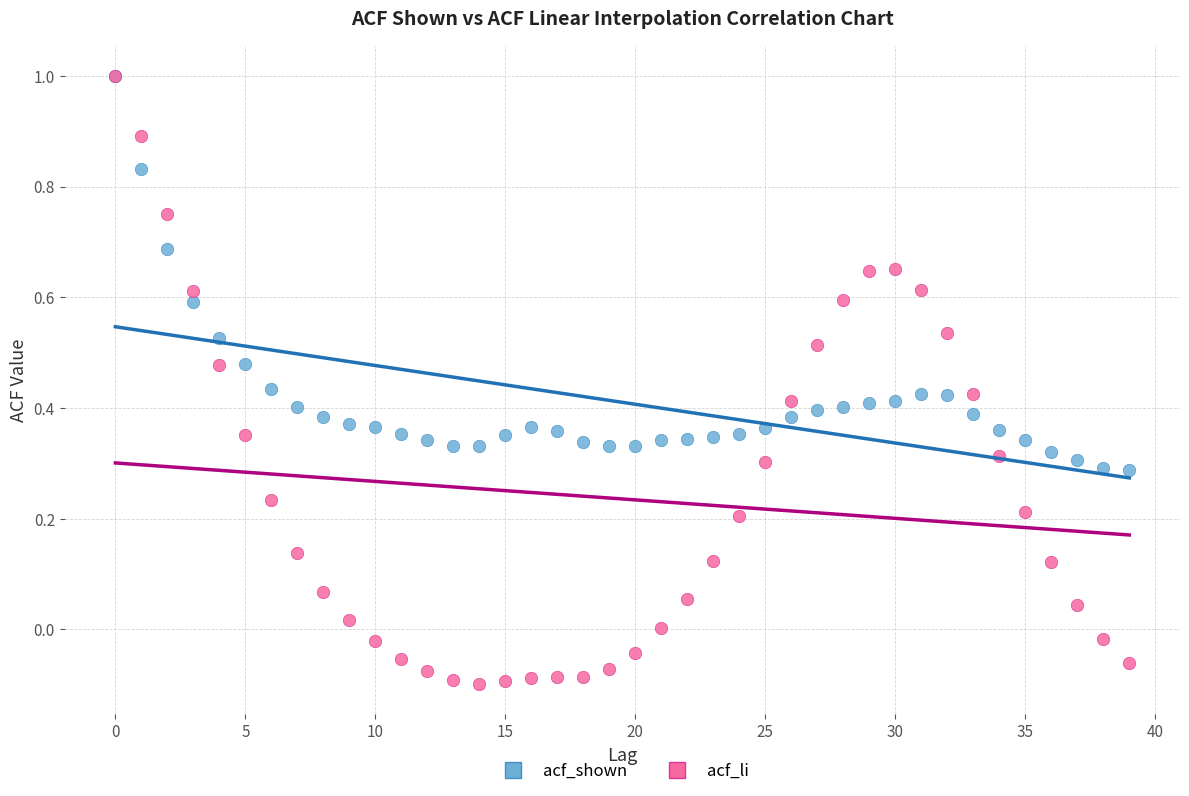

Which series has the widest spread of Y values?

acf_li